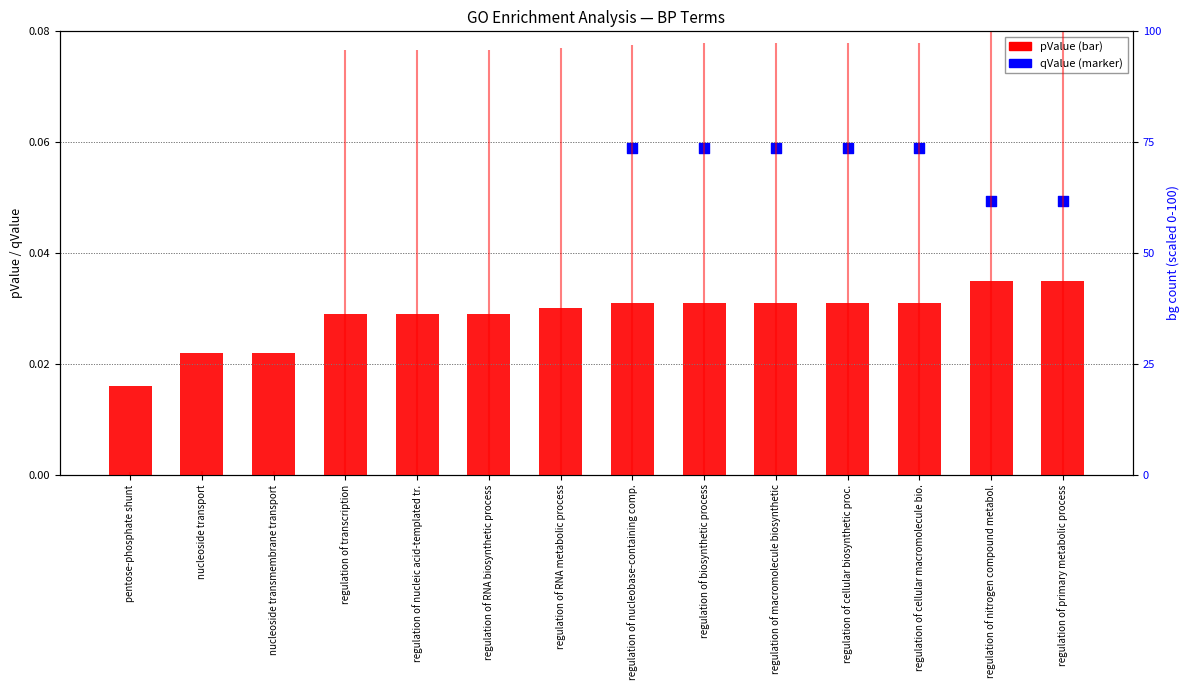

Which series reaches the minimum Y coordinate?

pValue